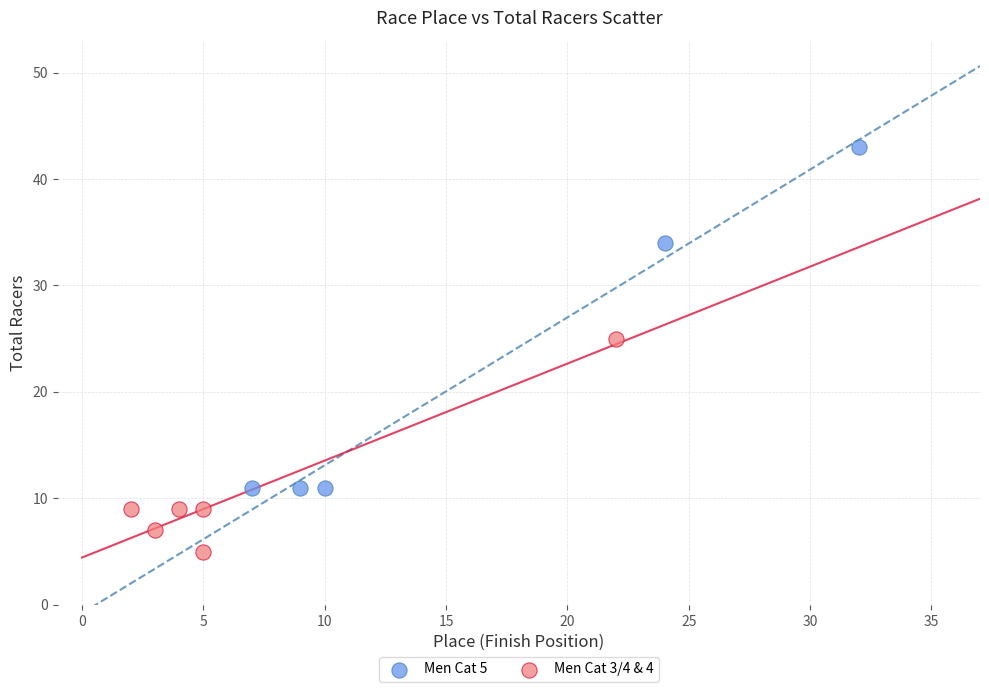

Which series reaches the minimum Y coordinate?

Men Cat 3/4 & 4